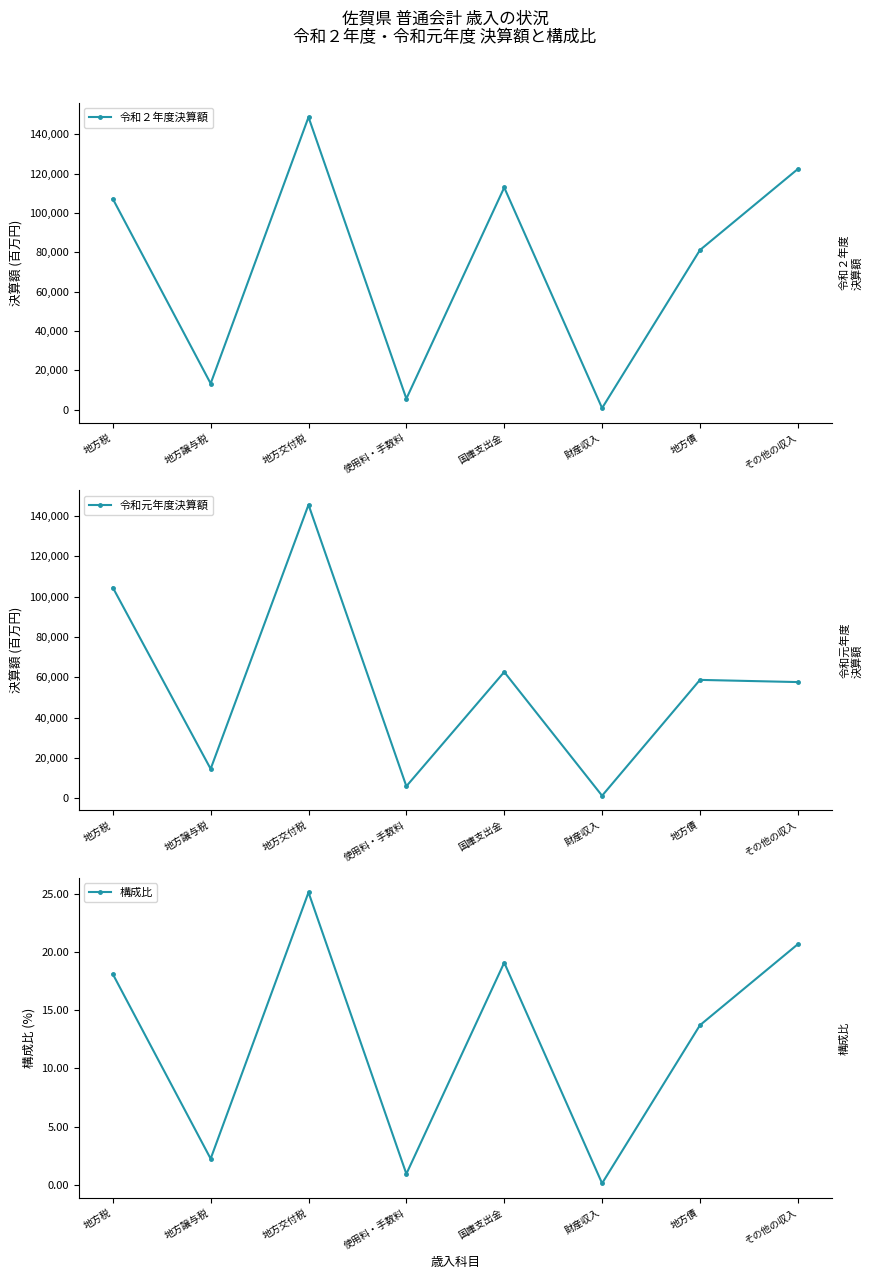

At how many categories does at least one series exceed 72094?

5